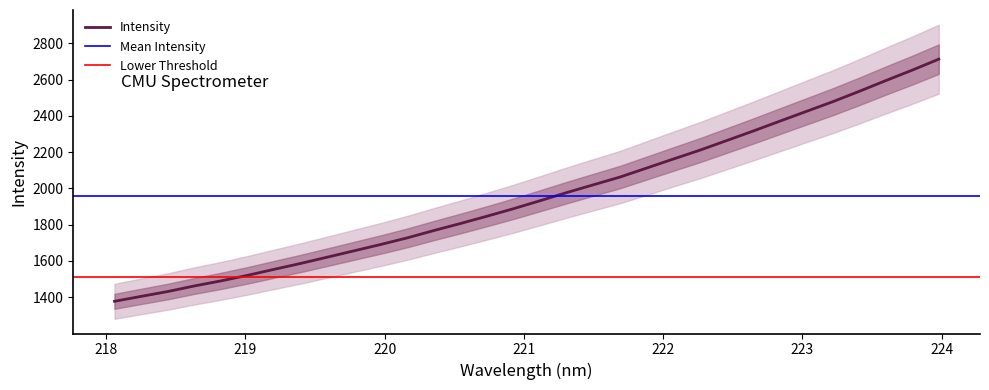

Reading left to right, extract all data points from this chart.

218.0596=1377.7	218.2508=1404.9	218.442=1431.6	218.6332=1462.4	218.8244=1490.3	219.0156=1520.9	219.2067=1554.1	219.3979=1586.7	219.589=1621.3	219.7801=1656.1	219.9712=1690.8	220.1623=1727.5	220.3533=1767.8	220.5444=1806.6	220.7354=1846.9	220.9264=1888.4	221.1174=1932.5	221.3083=1977.2	221.4993=2020.1	221.6902=2062.6	221.8812=2112.1	222.0721=2161.7	222.263=2210.5	222.4538=2263.0	222.6447=2315.8	222.8355=2370.0	223.0264=2423.9	223.2172=2477.7	223.408=2534.9	223.5987=2594.3	223.7895=2652.2	223.9802=2712.7